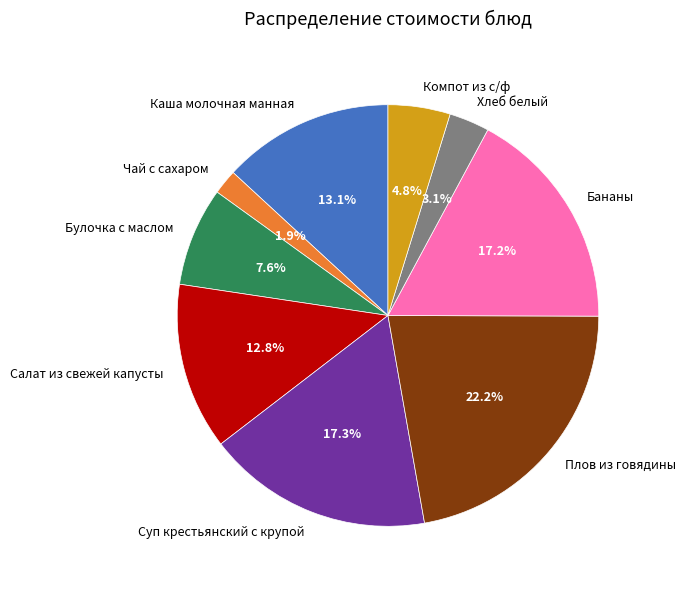

Is there a majority slice in this chart?

No